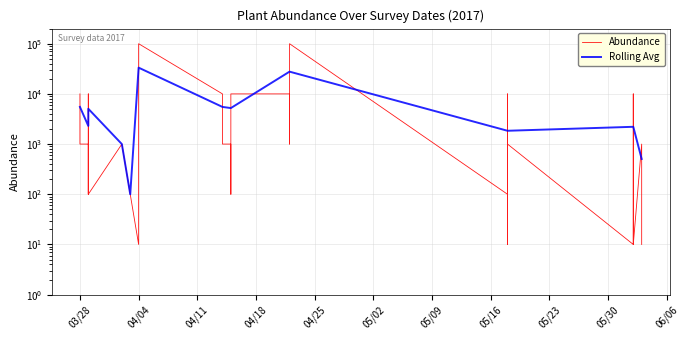

What is the difference between the maximum and minimum values in the Rolling Avg series?

33233